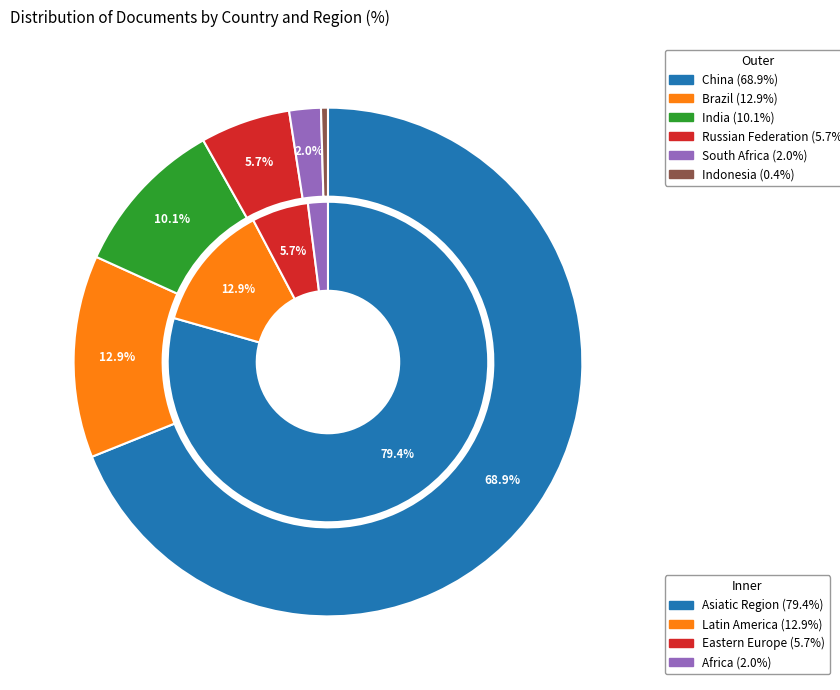

Approximately how many times larger is the value at India compared to China?

0.1